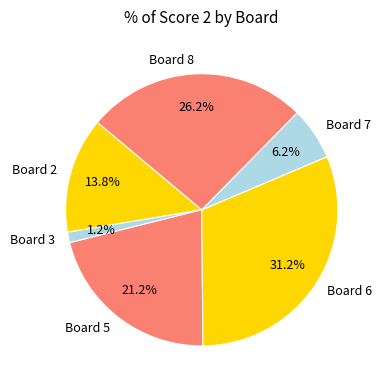

Rank the categories by value from highest to lowest.

Board 6, Board 8, Board 5, Board 2, Board 7, Board 3